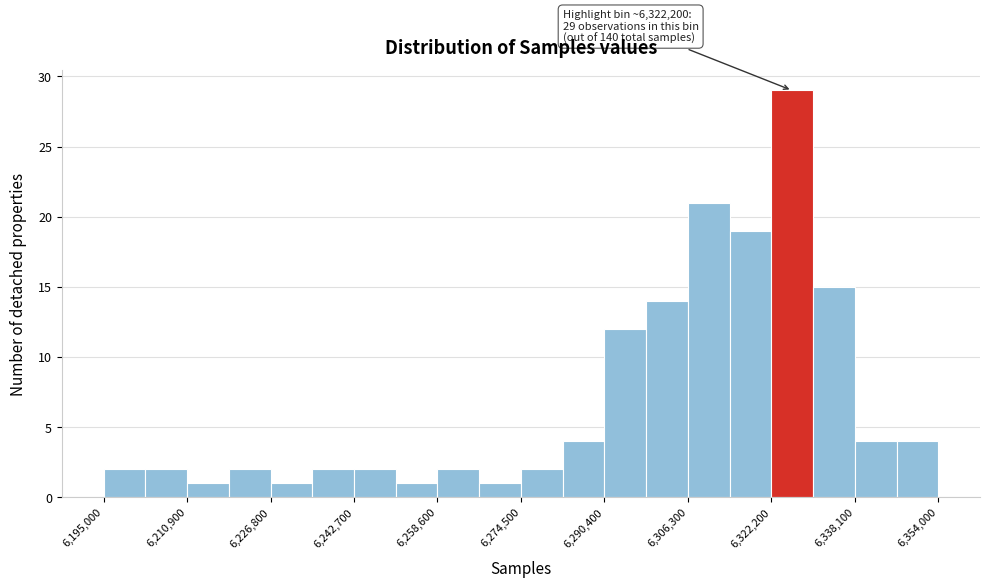

Read against the x-axis, roughly where is the centre of the tallest bar?

6326000